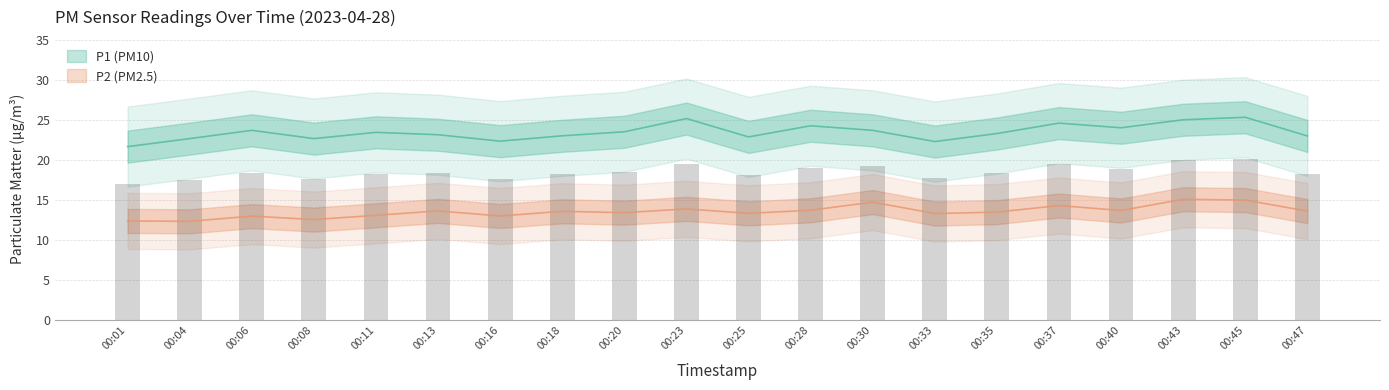

Between 00:35 and 00:37, which series saw the biggest shift?

P1